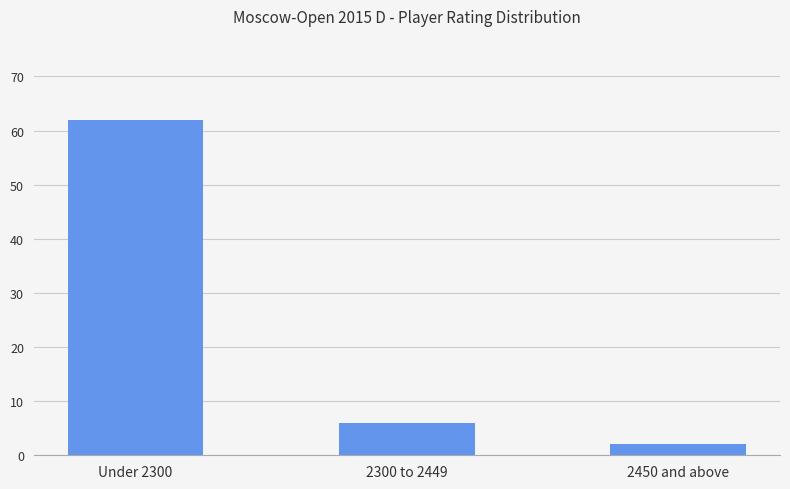

What is the sum of all values?

70